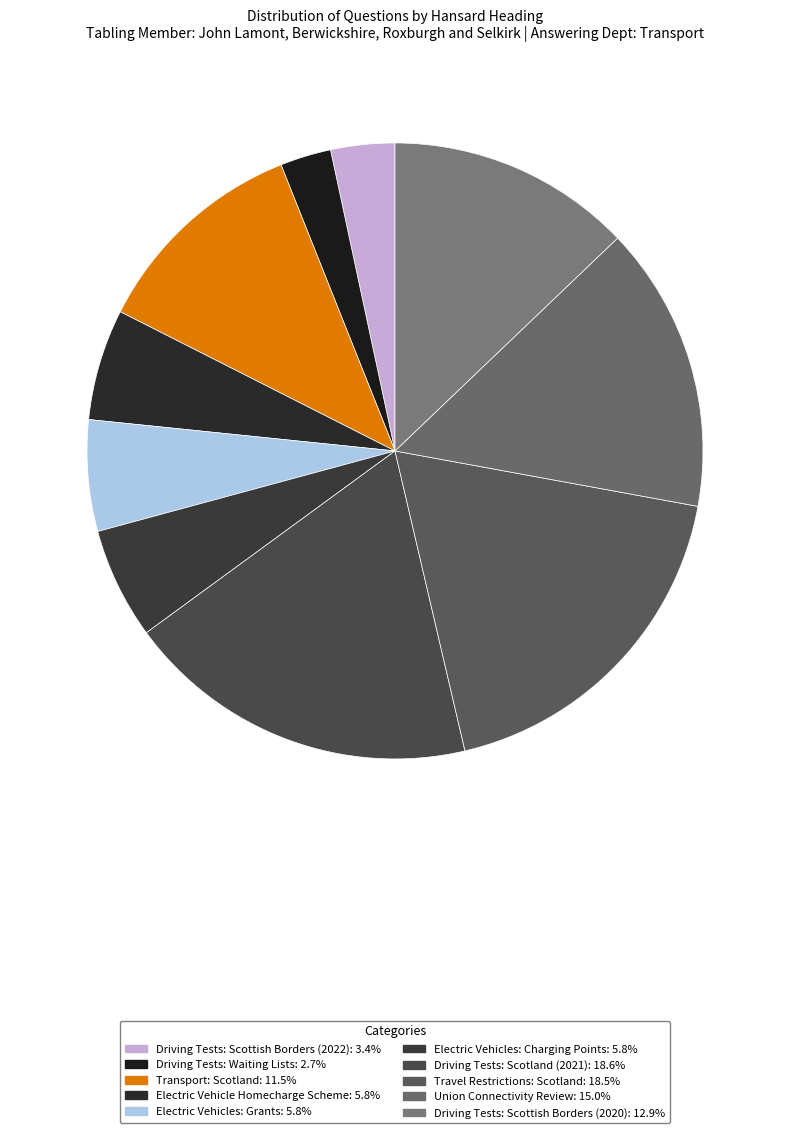

What percentage is NOT represented by Union Connectivity Review?

85.0%